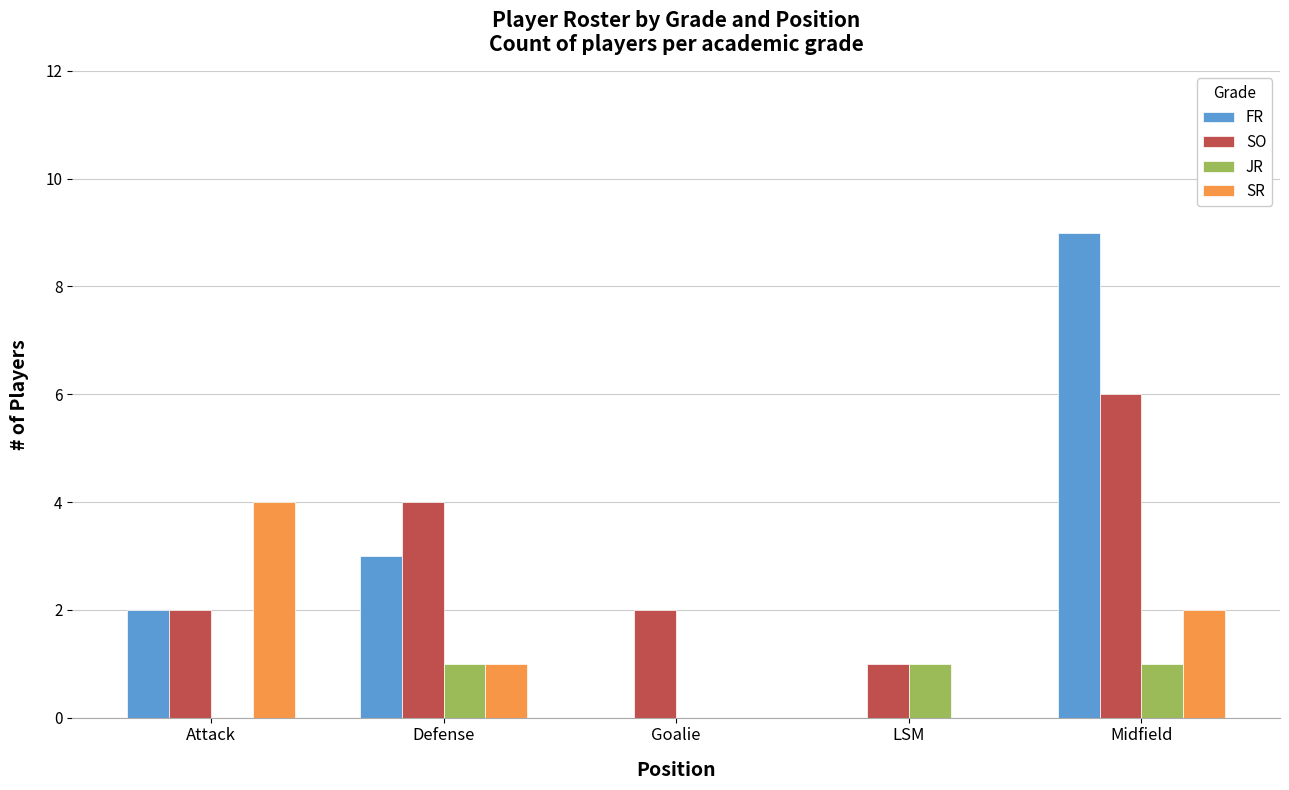

At which label does SR first exceed 1?

Attack